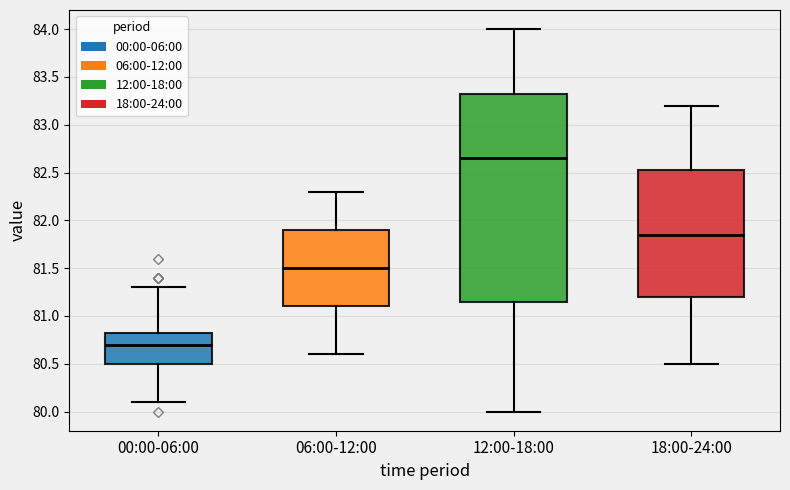

Reading left to right, read every box against the y-axis: the position of its median line, the range the box covers, and the ends of its whiskers. The values are not printed on the chart, so give them approximately, as read against the axis.

00:00-06:00: median 80.70, box 80.50 to 80.85, whiskers 80.10 to 81.30
06:00-12:00: median 81.50, box 81.10 to 81.90, whiskers 80.60 to 82.30
12:00-18:00: median 82.65, box 81.15 to 83.35, whiskers 80.00 to 84.00
18:00-24:00: median 81.85, box 81.20 to 82.55, whiskers 80.50 to 83.20